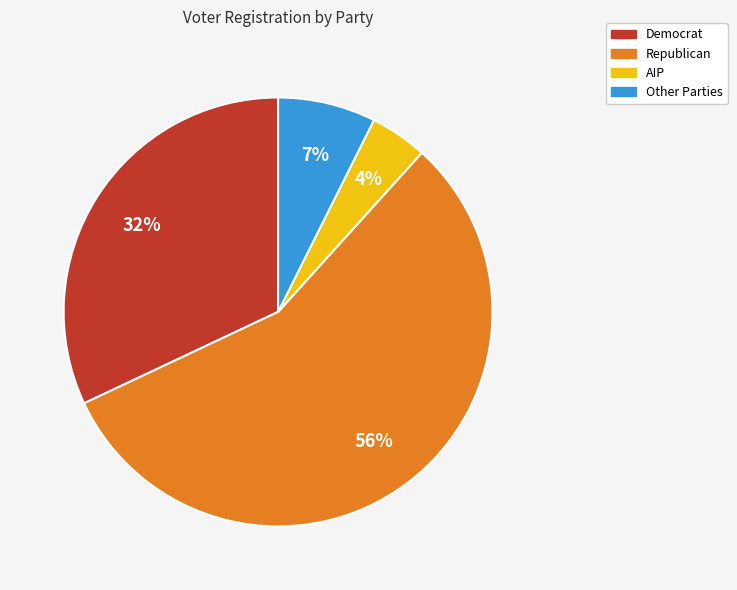

Does any single category account for the majority?

Yes